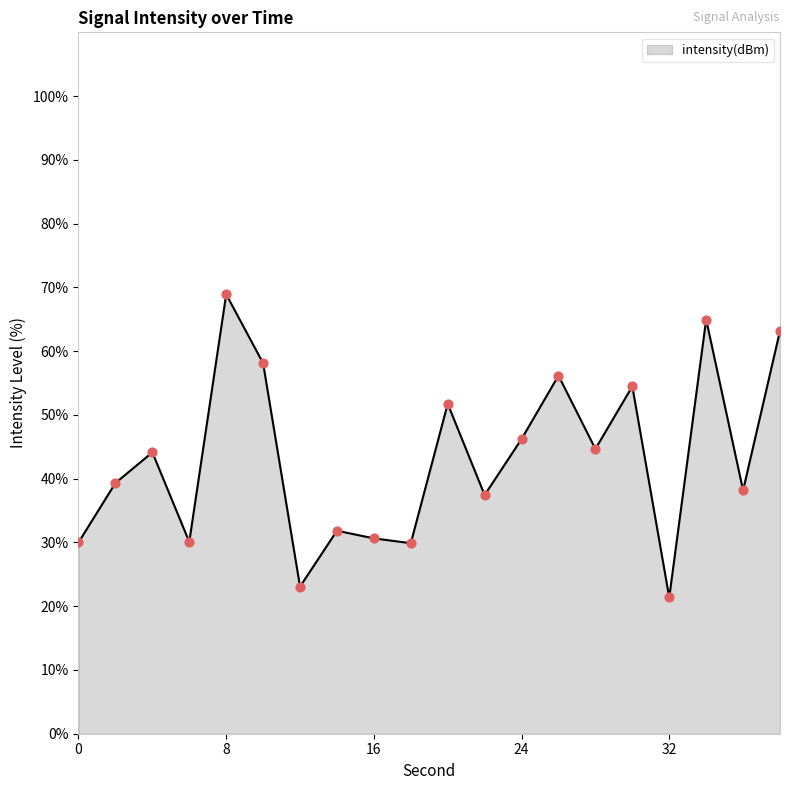

What is the greatest value displayed?

68.9